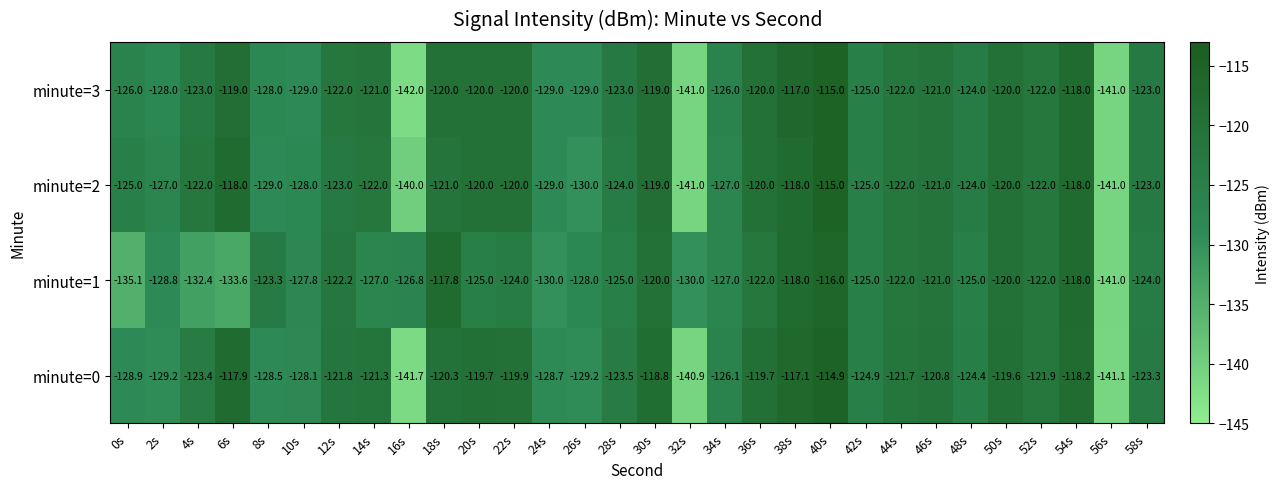

At 28s, list the series in order from largest to smallest.

minute=3, minute=0, minute=2, minute=1